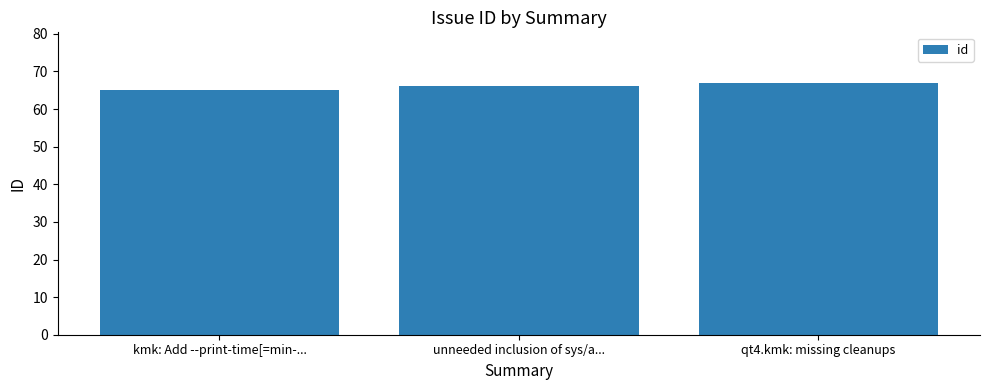

The chart shows a value of 96 at kmk: Add --print-time[=min-.... True or false?

False